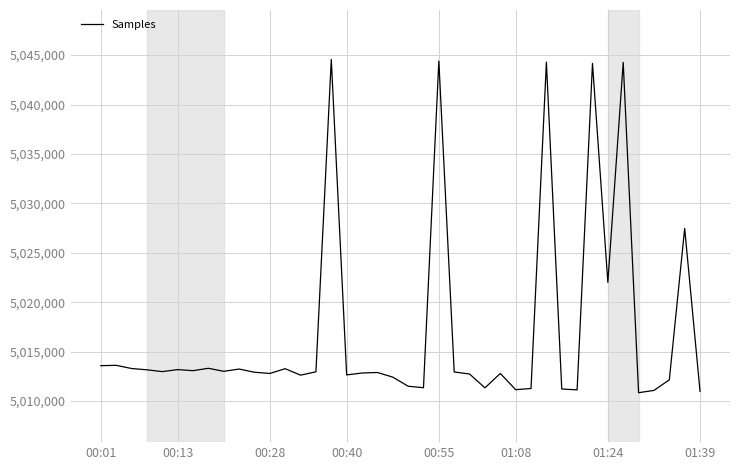

What is the minimum value shown in the chart?

5010851